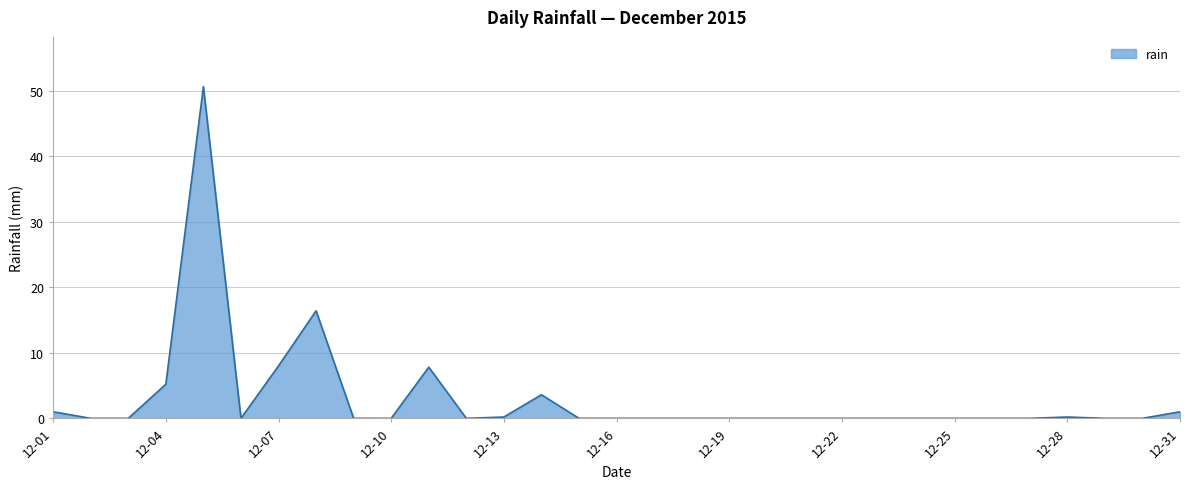

What is the greatest value displayed?

50.6